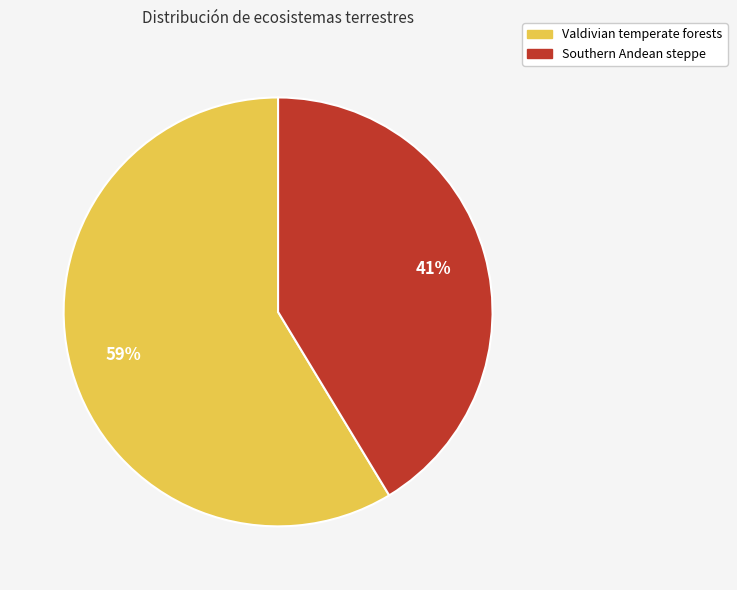

Is there a majority slice in this chart?

Yes